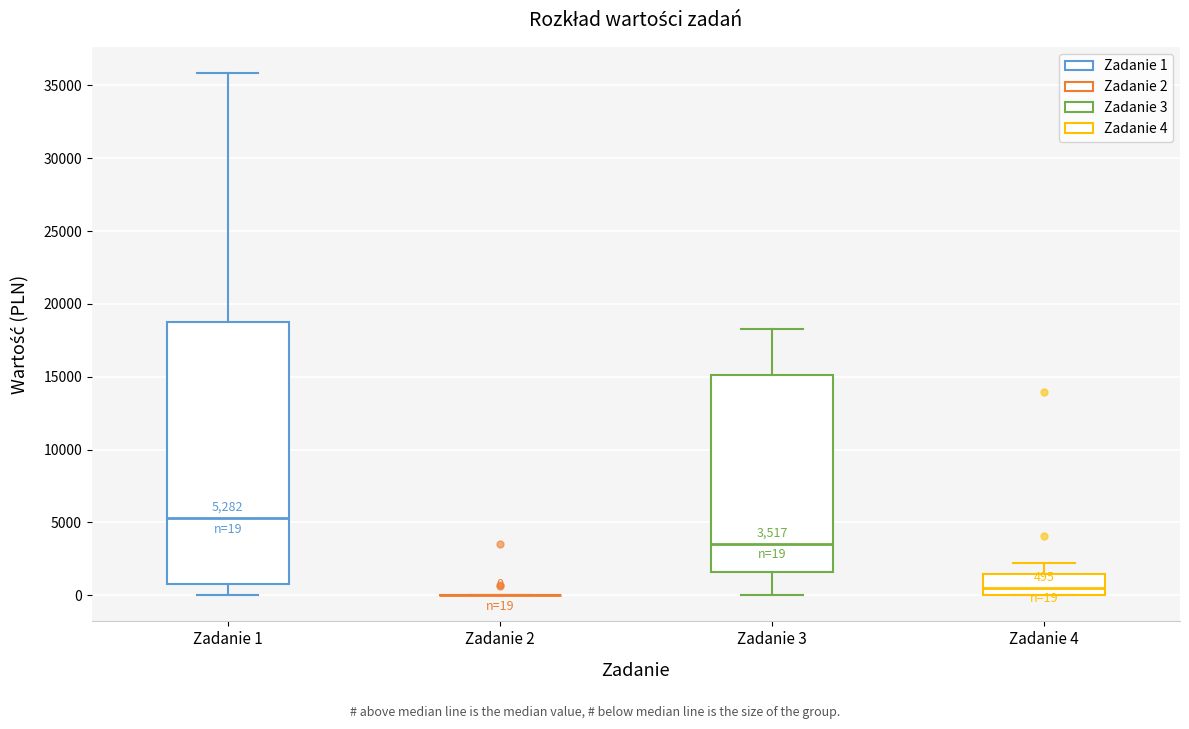

Which box is the tallest, from its lower edge to its upper edge?

Zadanie 1